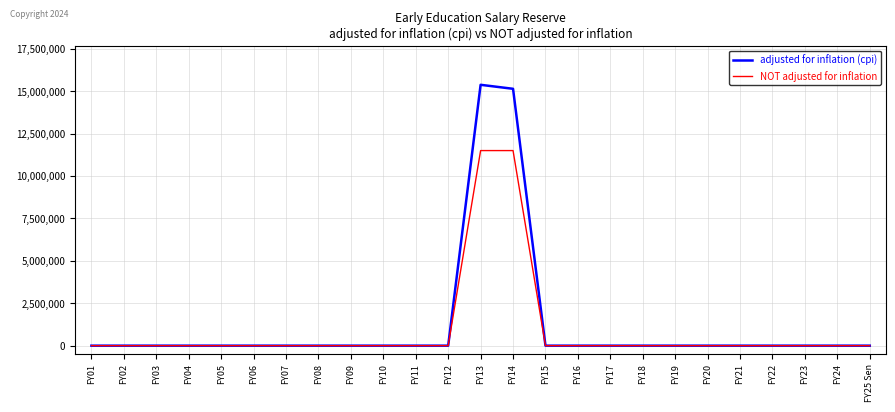

Which series has the largest range (max minus min)?

adjusted for inflation (cpi)